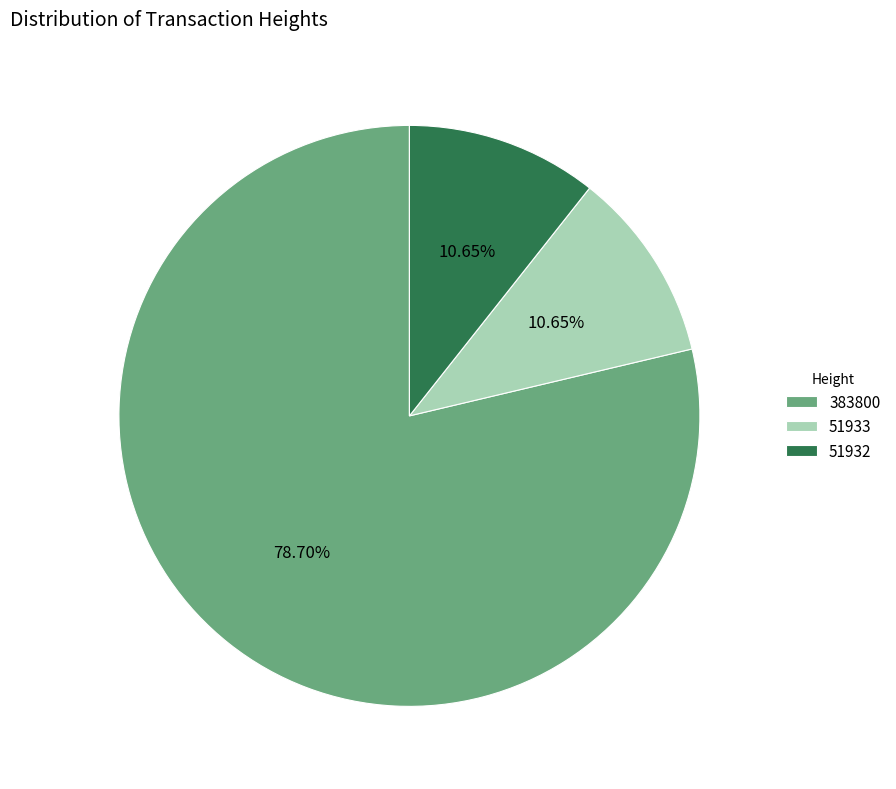

What percentage is the 383800 slice, to the nearest percent?

79%